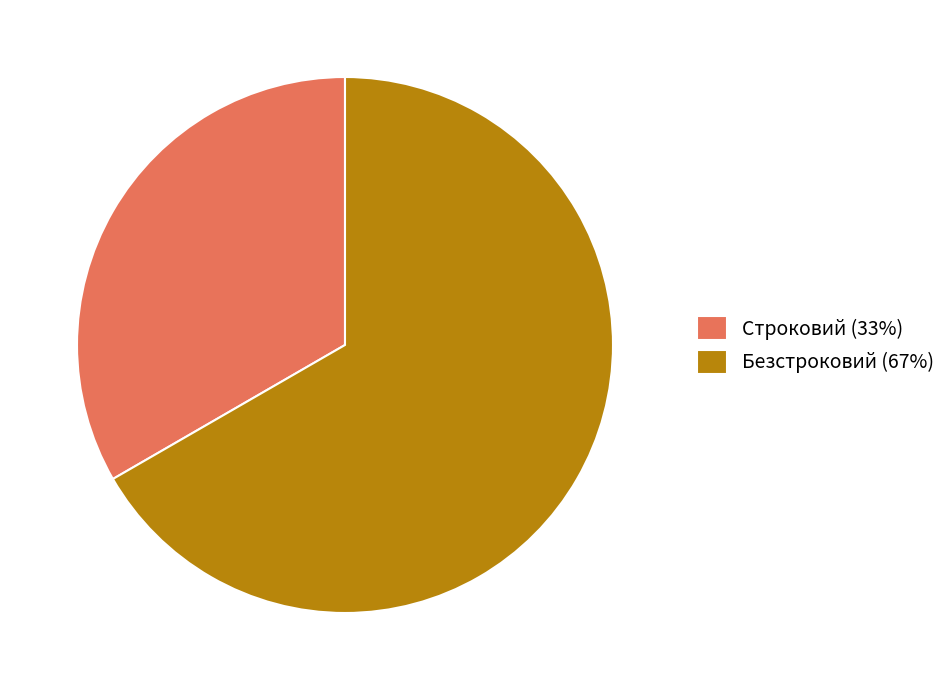

Count the number of slices in the pie.

2